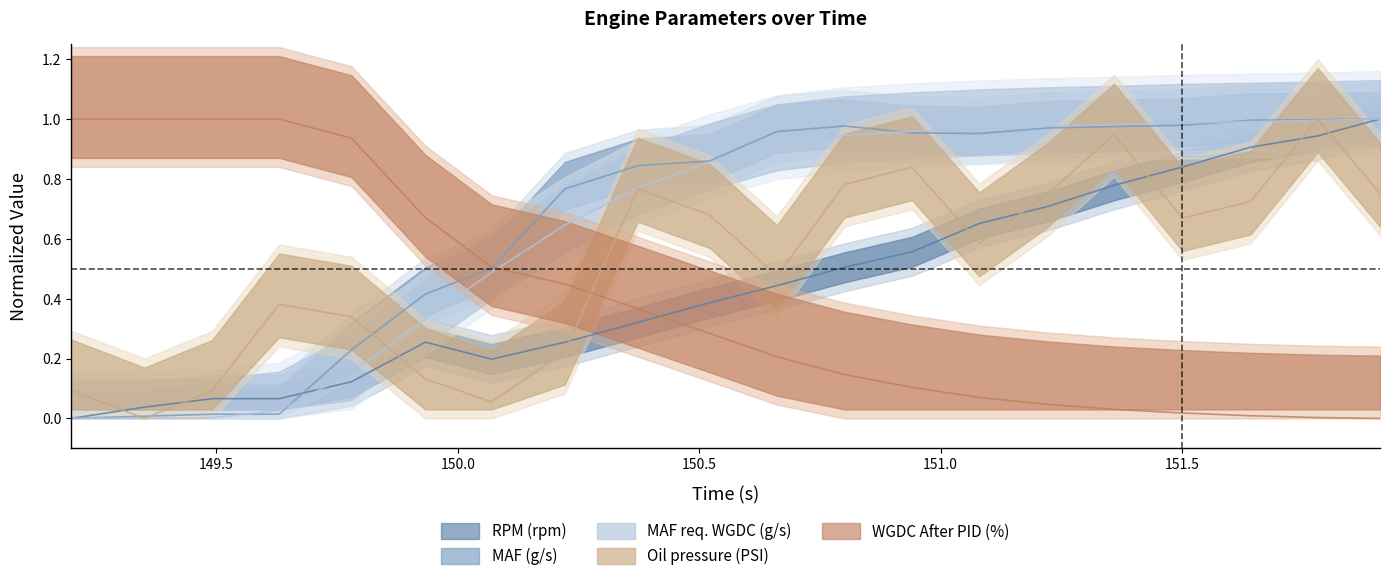

How many intersections are there between Oil pressure (PSI) and MAF req. WGDC (g/s)?

5